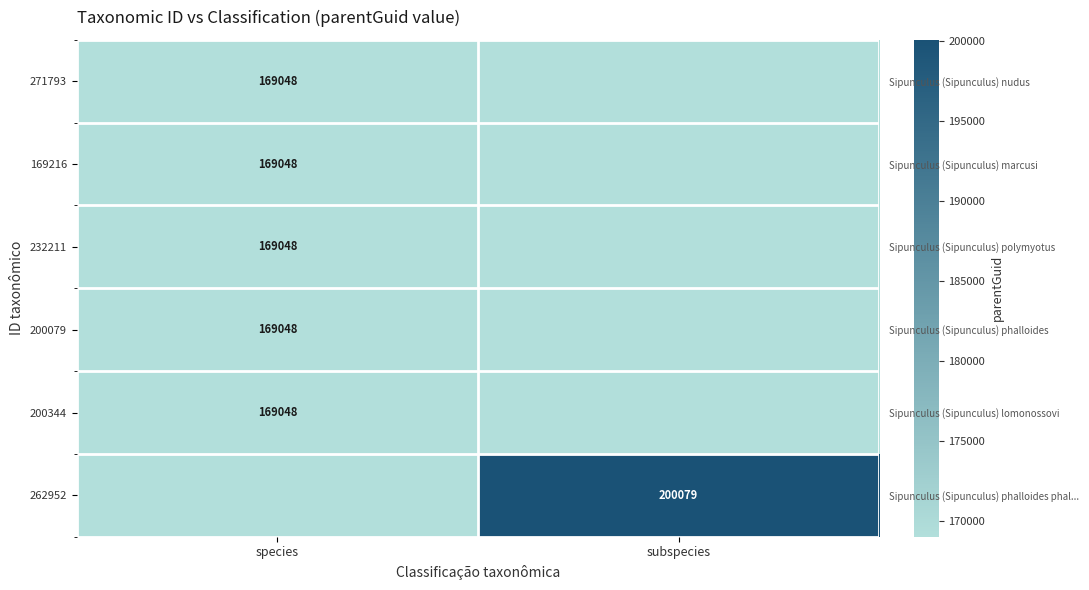

What is the sum of the 232211 values at subspecies and species?

169048